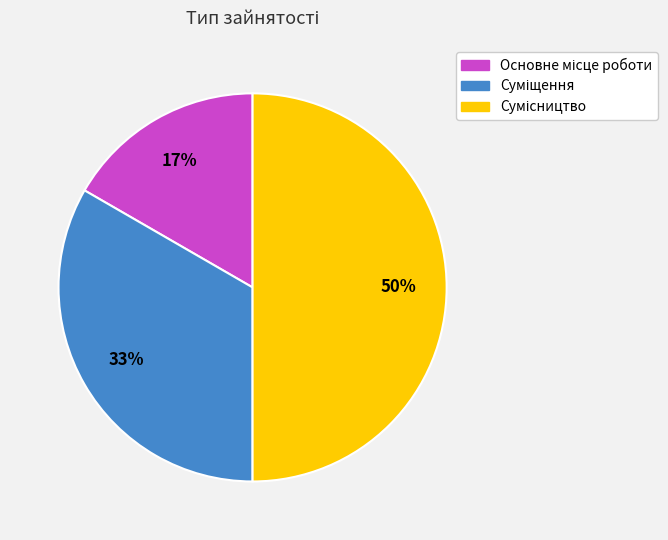

To the nearest percent, what is the average slice percentage?

33%